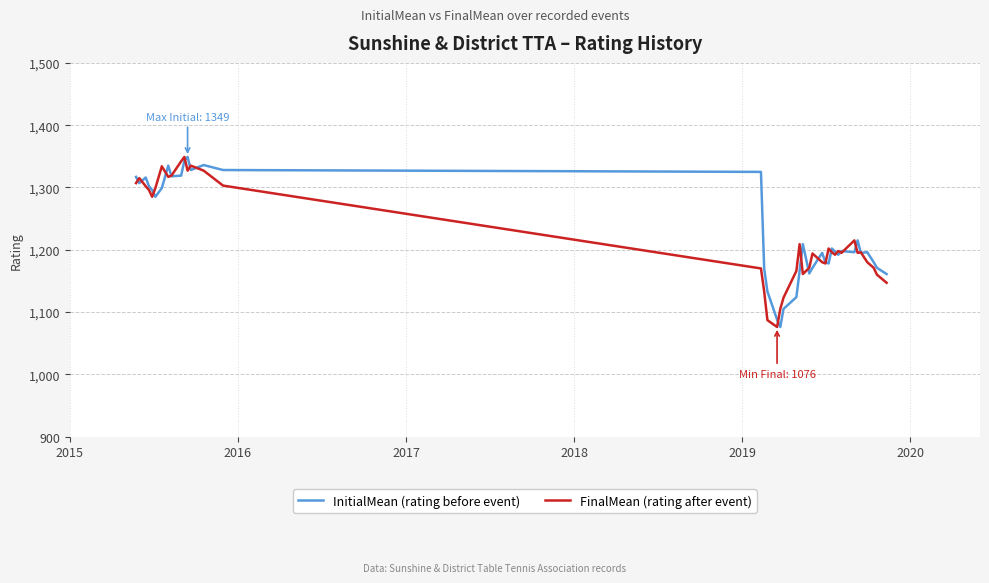

What is the average value of the FinalMean (rating after event) series?

1224